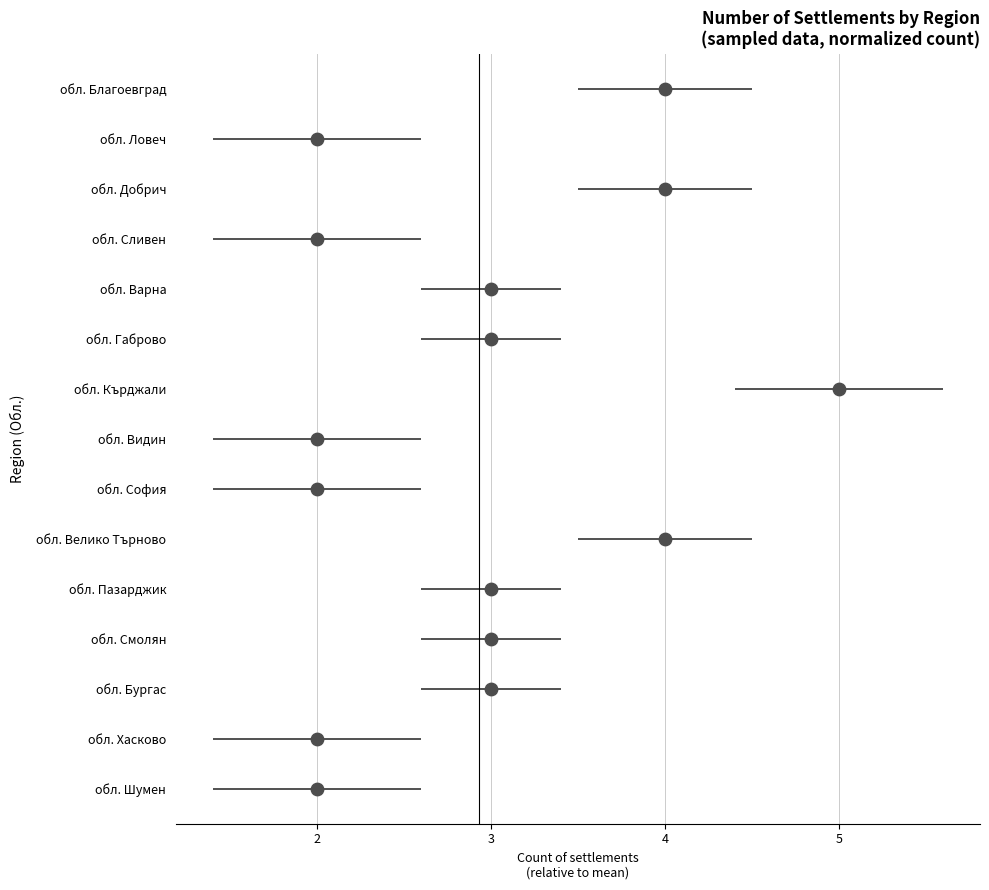

Between 4 and 2, which is larger?

2